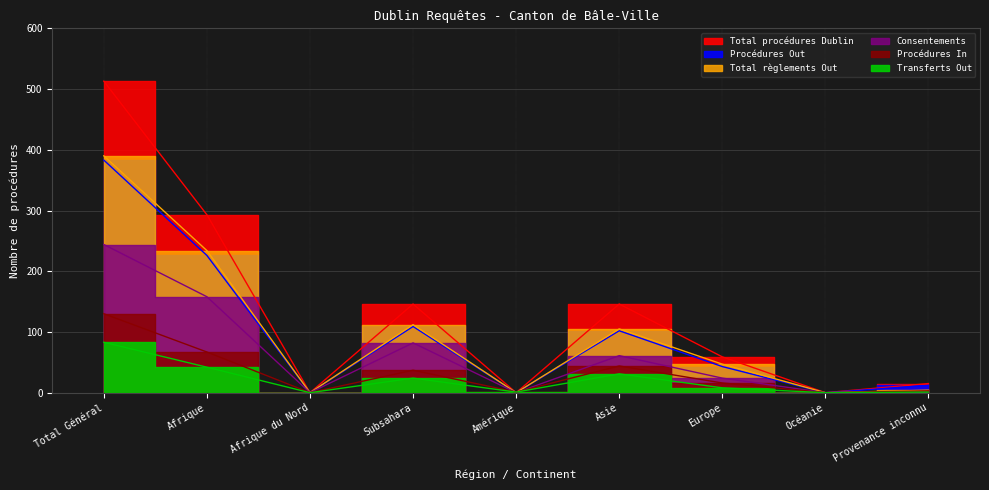

How many lines are shown in the chart?

6